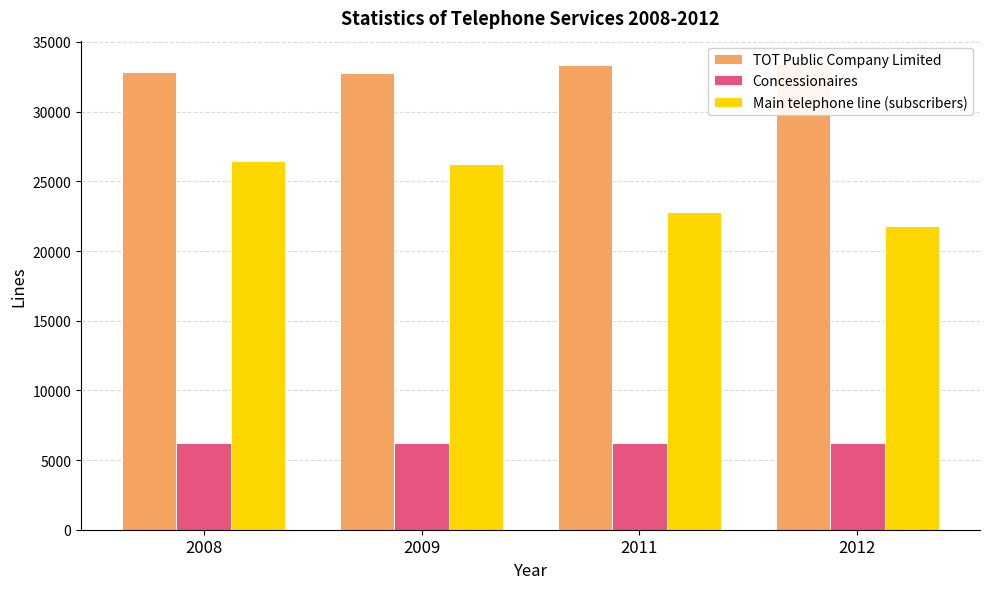

What are all the series names shown in the legend?

TOT Public Company Limited, Concessionaires, Main telephone line (subscribers)